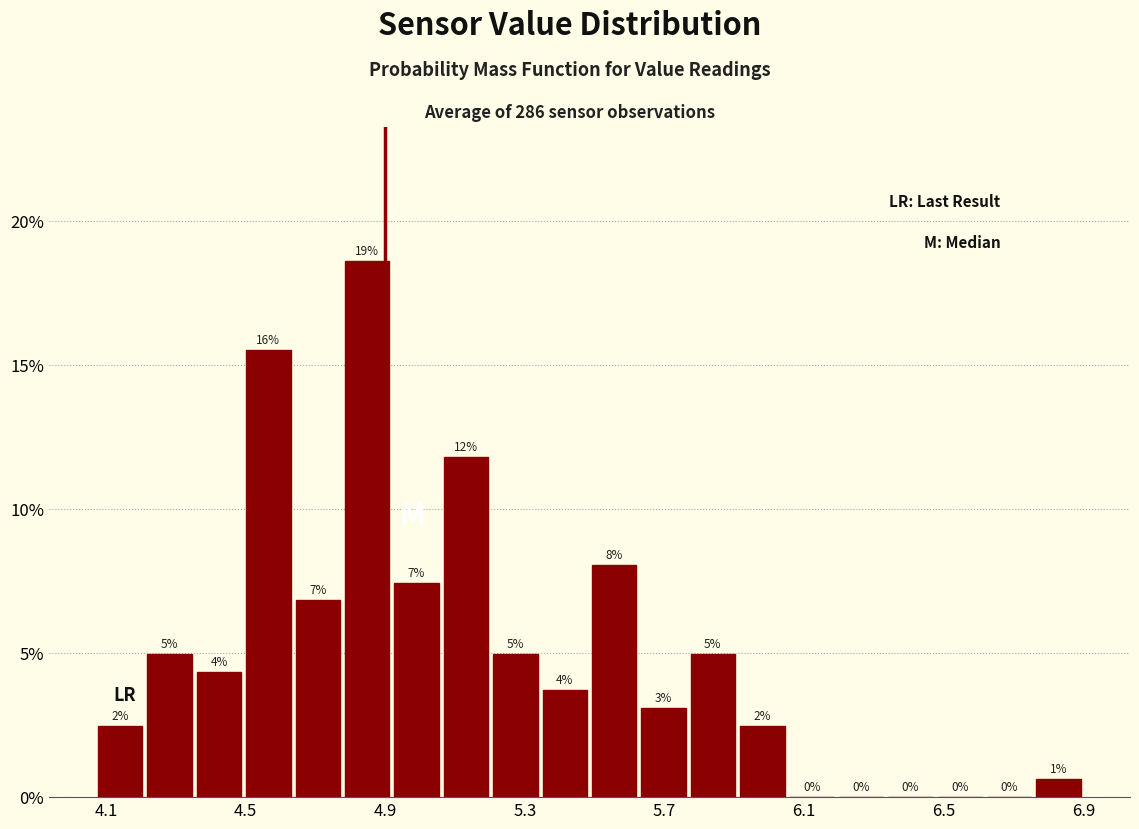

Read against the x-axis, roughly where is the centre of the tallest bar?

4.85